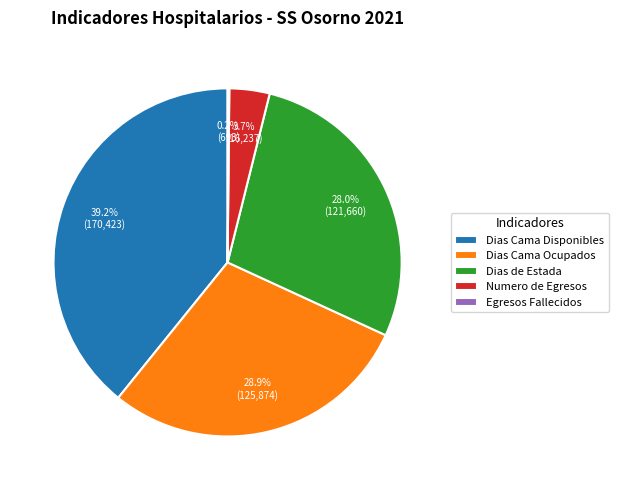

Is it true that Numero de Egresos is 17% of the pie?

False